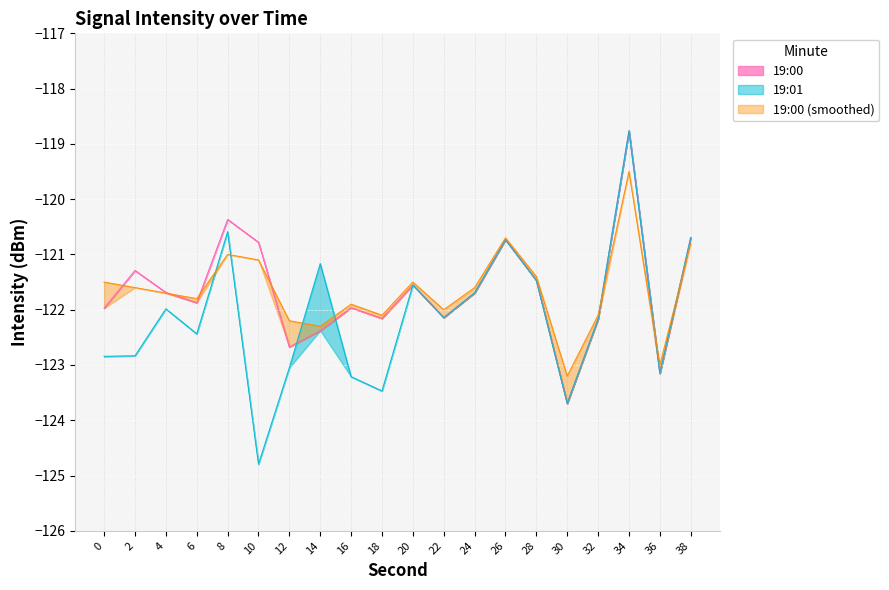

Reading right to left, transcribe all the data shown in this chart.

19:00: 38=-120.7	36=-123.2	34=-118.8	32=-122.2	30=-123.7	28=-121.5	26=-120.7	24=-121.7	22=-122.1	20=-121.6	18=-122.2	16=-122.0	14=-122.4	12=-122.7	10=-120.8	8=-120.4	6=-121.9	4=-121.7	2=-121.3	0=-122.0
19:01: 38=-120.7	36=-123.2	34=-118.8	32=-122.2	30=-123.7	28=-121.5	26=-120.7	24=-121.7	22=-122.1	20=-121.6	18=-123.5	16=-123.2	14=-121.2	12=-123.0	10=-124.8	8=-120.6	6=-122.4	4=-122.0	2=-122.8	0=-122.8
19:00 (smoothed): 38=-120.8	36=-123.0	34=-119.5	32=-122.1	30=-123.2	28=-121.4	26=-120.7	24=-121.6	22=-122.0	20=-121.5	18=-122.1	16=-121.9	14=-122.3	12=-122.2	10=-121.1	8=-121.0	6=-121.8	4=-121.7	2=-121.6	0=-121.5